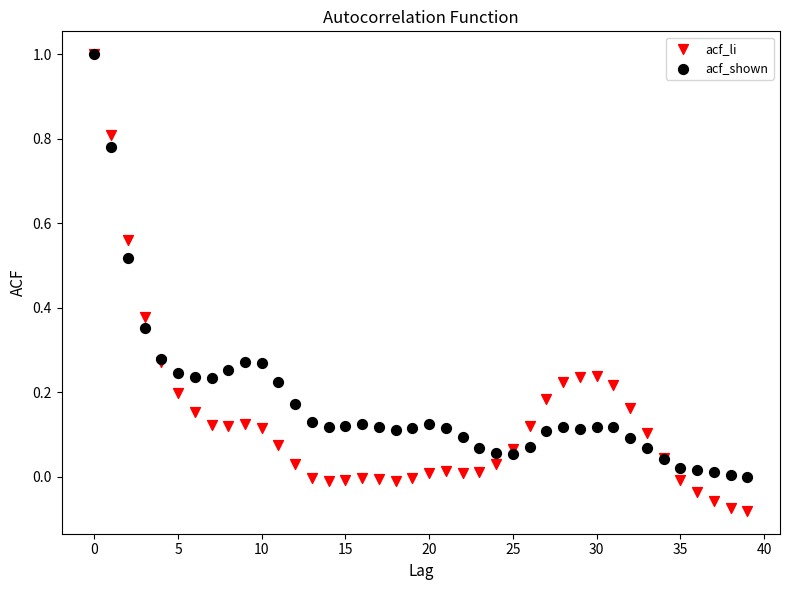

What are all the series names shown in the legend?

acf_li, acf_shown